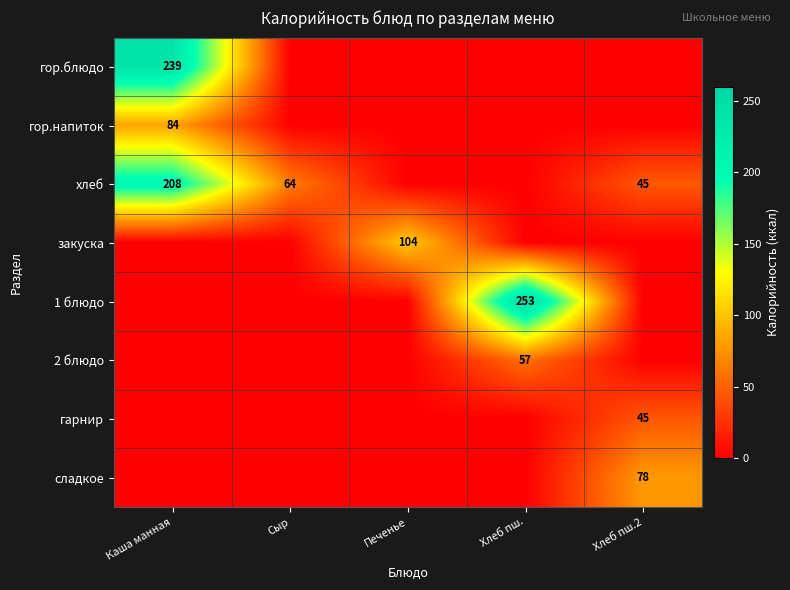

The value of хлеб at Каша манная is 208. True or false?

True